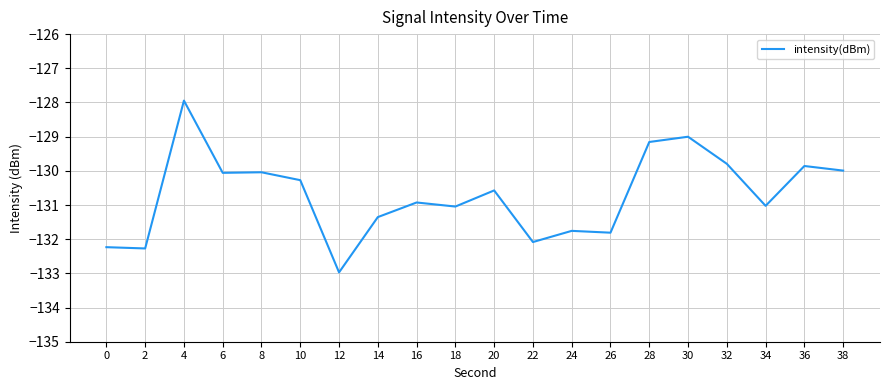

Is it true that the value at 20 is -130.6?

True